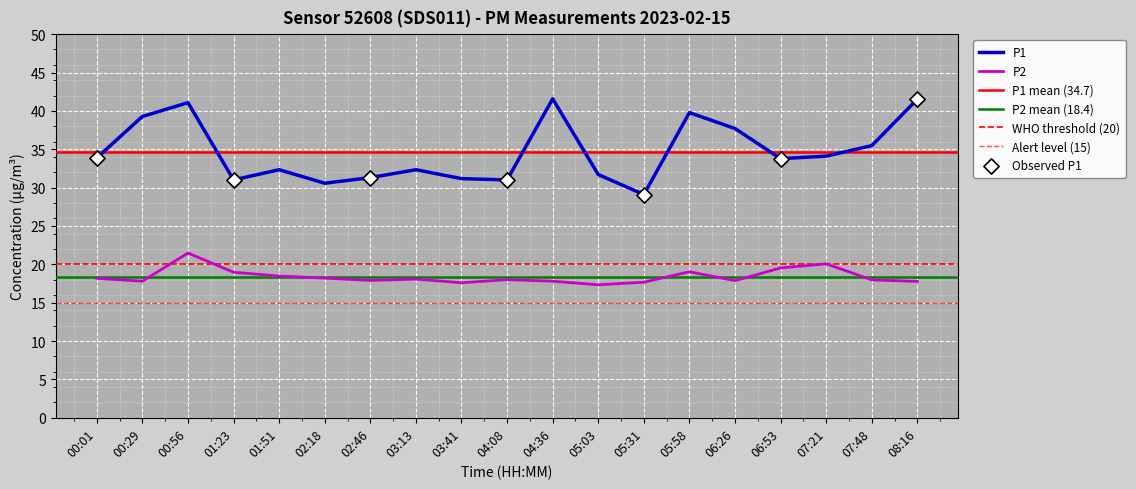

Is the value of P1 at 03:41 greater than the value of P2 at 05:03?

Yes